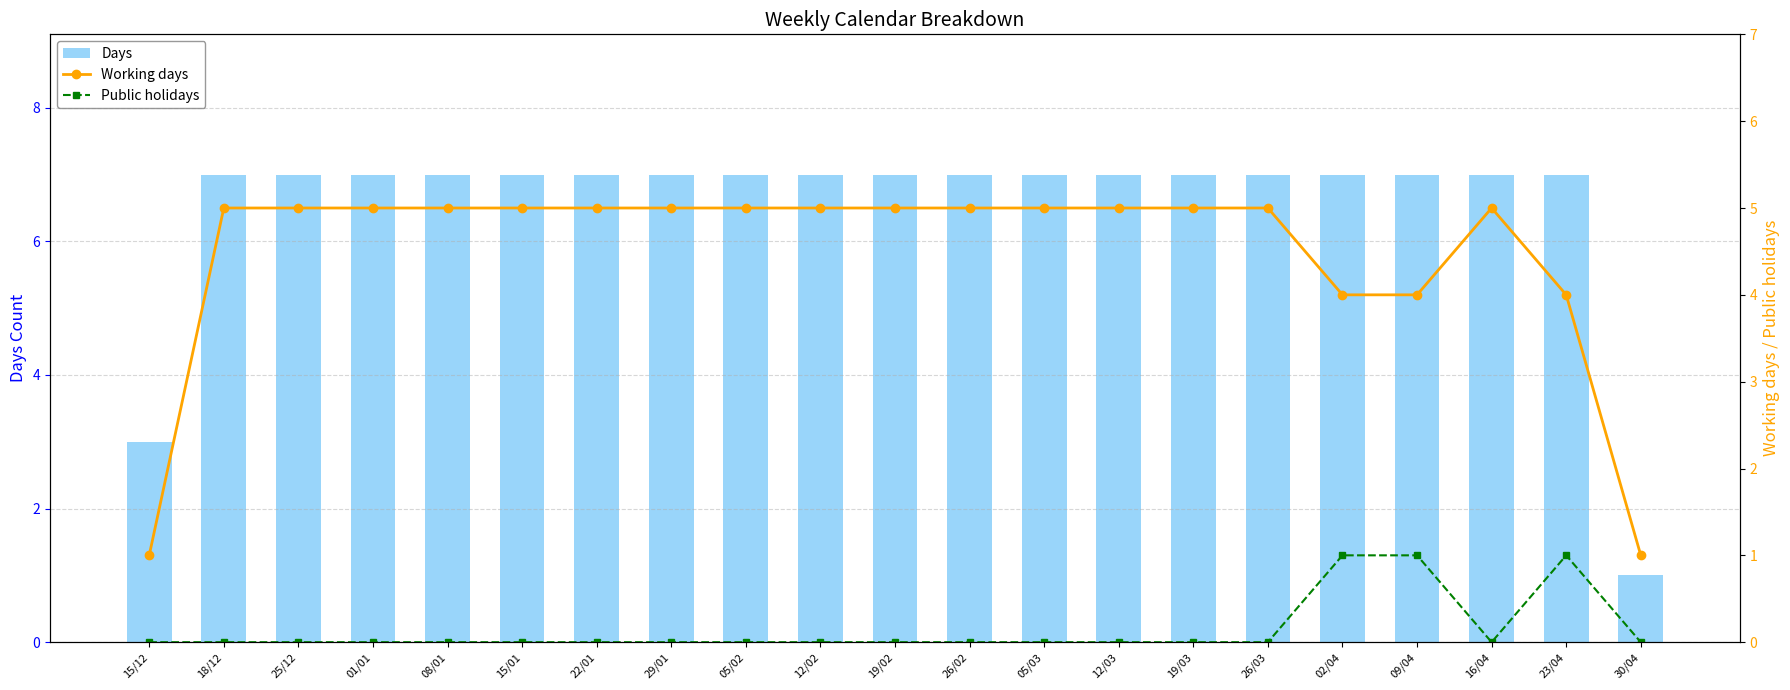

What is the difference between the maximum and minimum values in the Public holidays series?

1